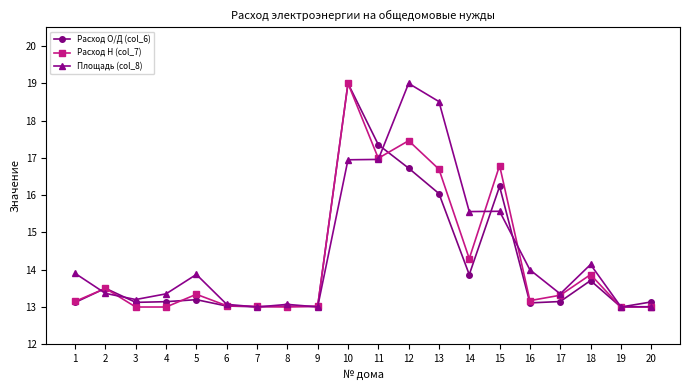

Rank the series at 14 from highest to lowest value.

Площадь (col_8), Расход Н (col_7), Расход О/Д (col_6)